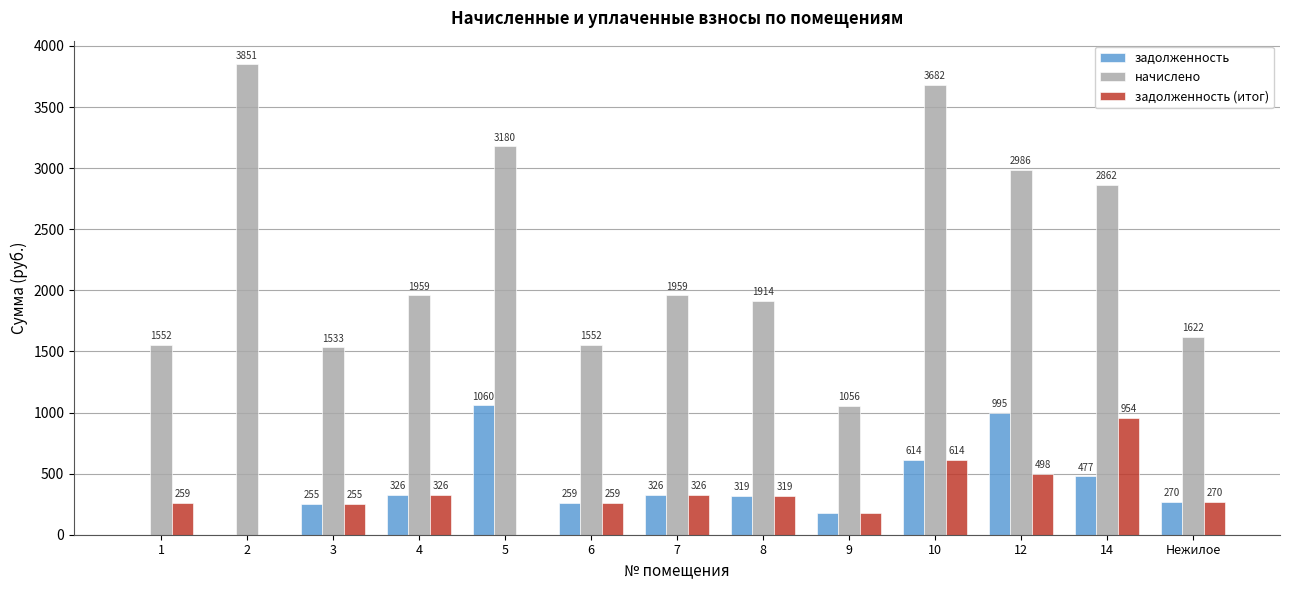

How many distinct data groups are displayed?

3